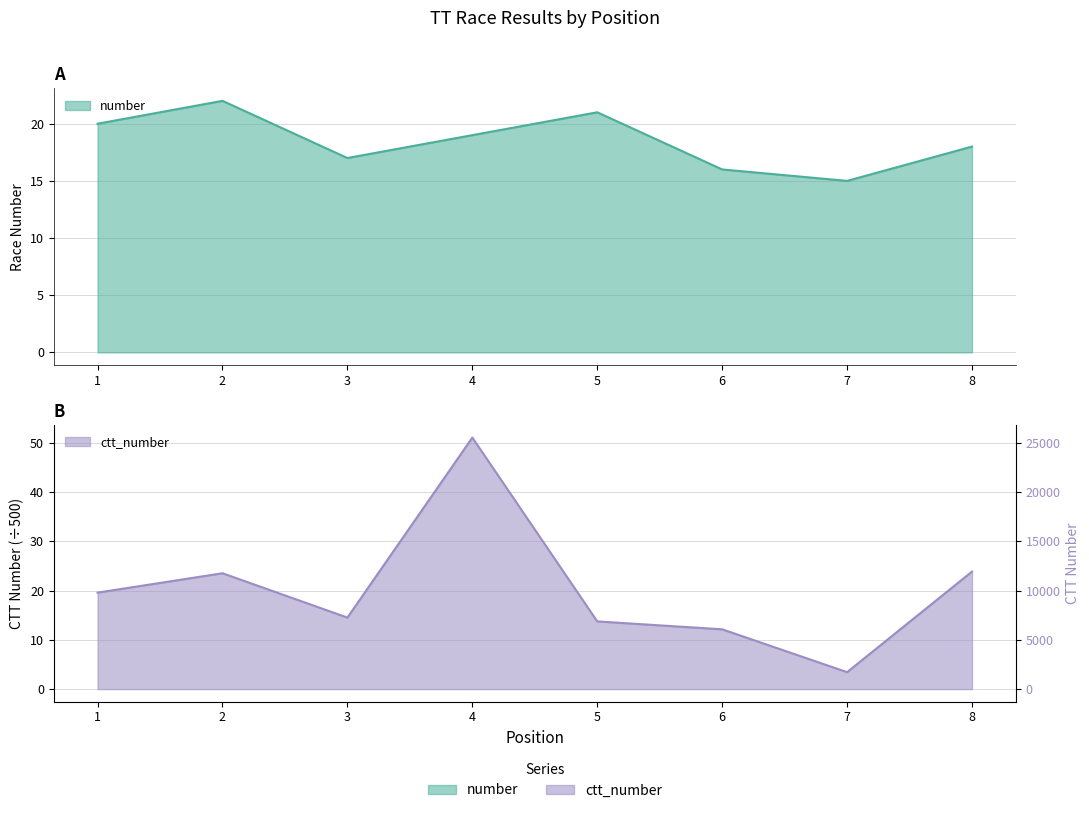

What is the sum of all ctt_number values?

161.9